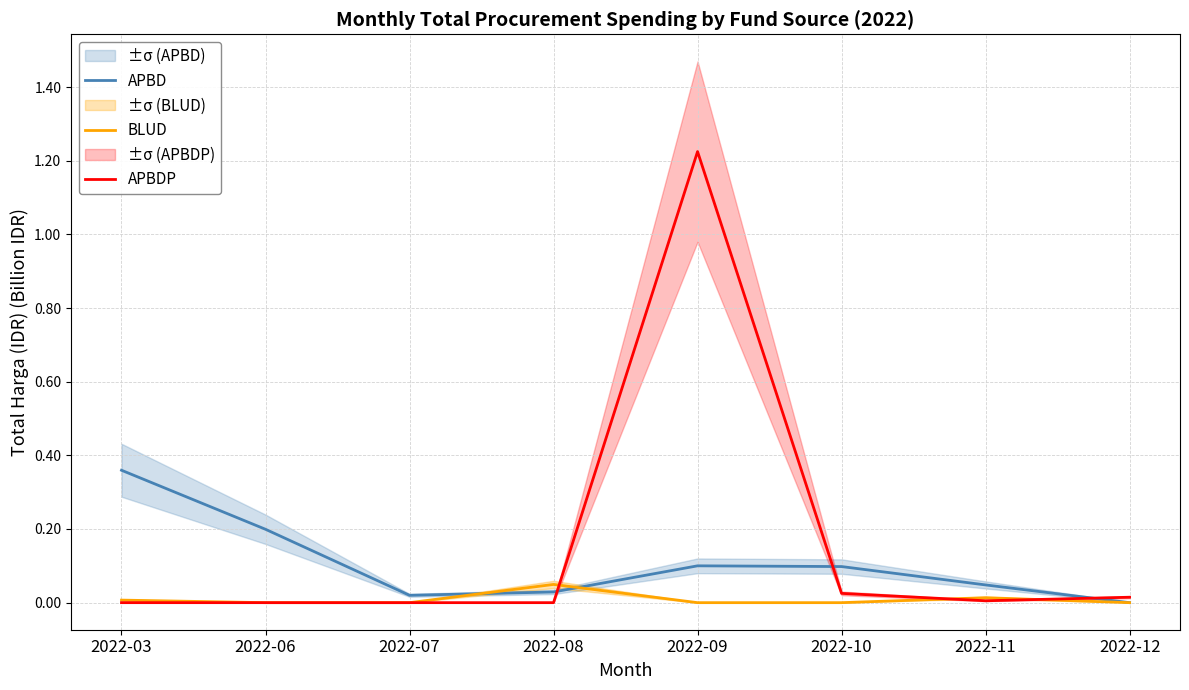

Where is the first local minimum for APBDP?

2022-11